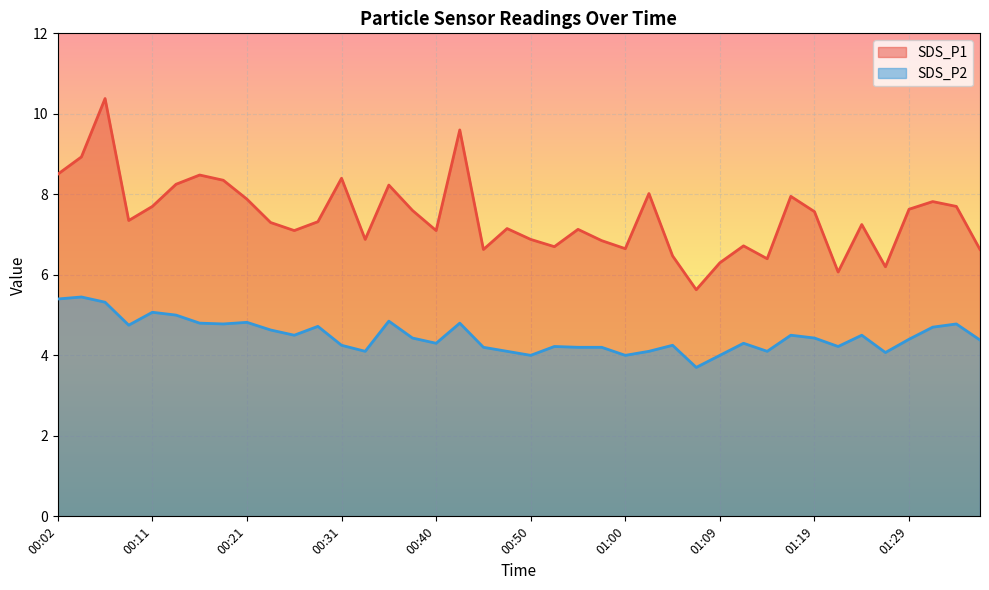

True or false: SDS_P2 and SDS_P1 cross at least once.

False